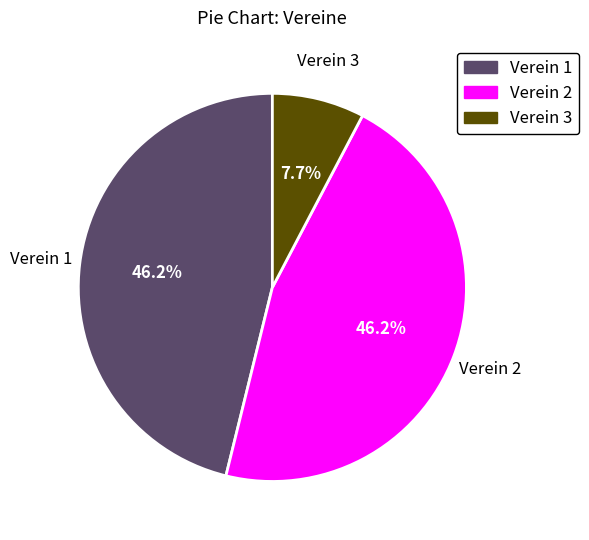

To the nearest percent, what percentage of the pie is Verein 2?

46%